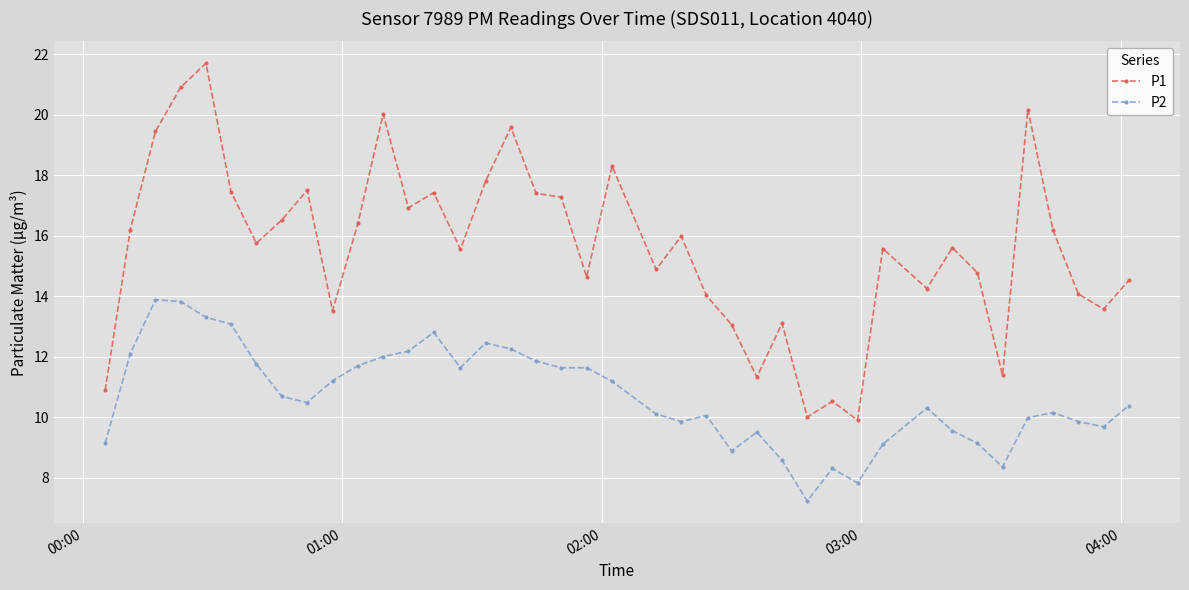

At how many categories does at least one series exceed 8?

40